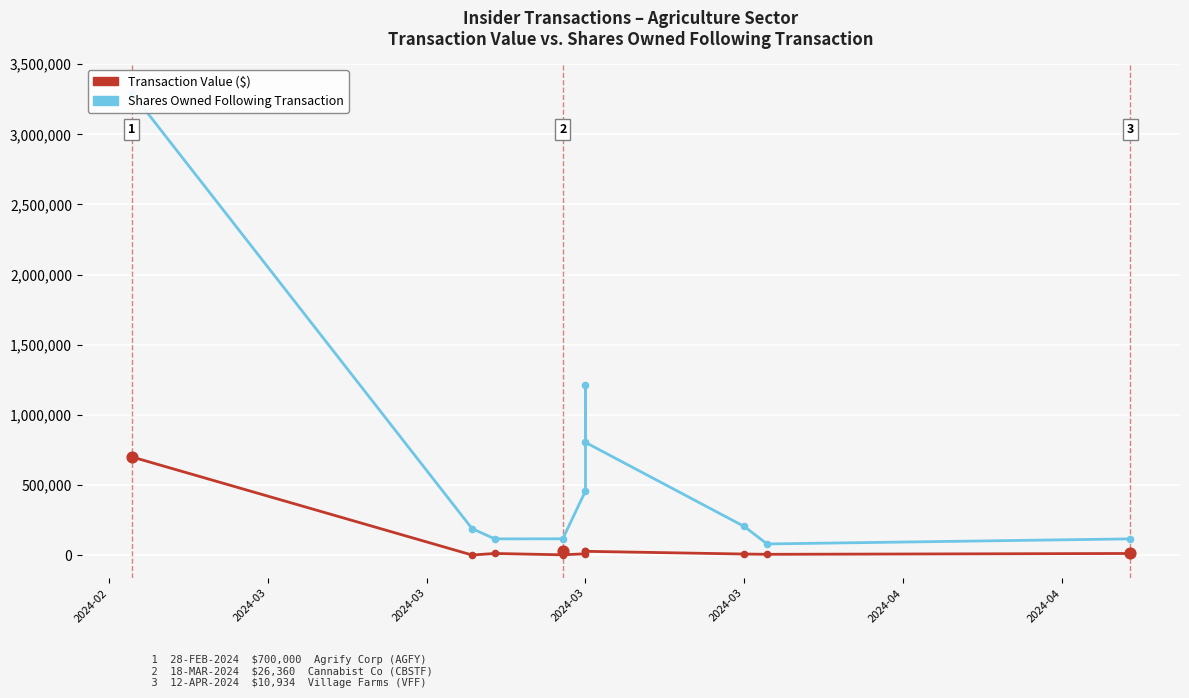

At how many categories does at least one series exceed 2995352?

1